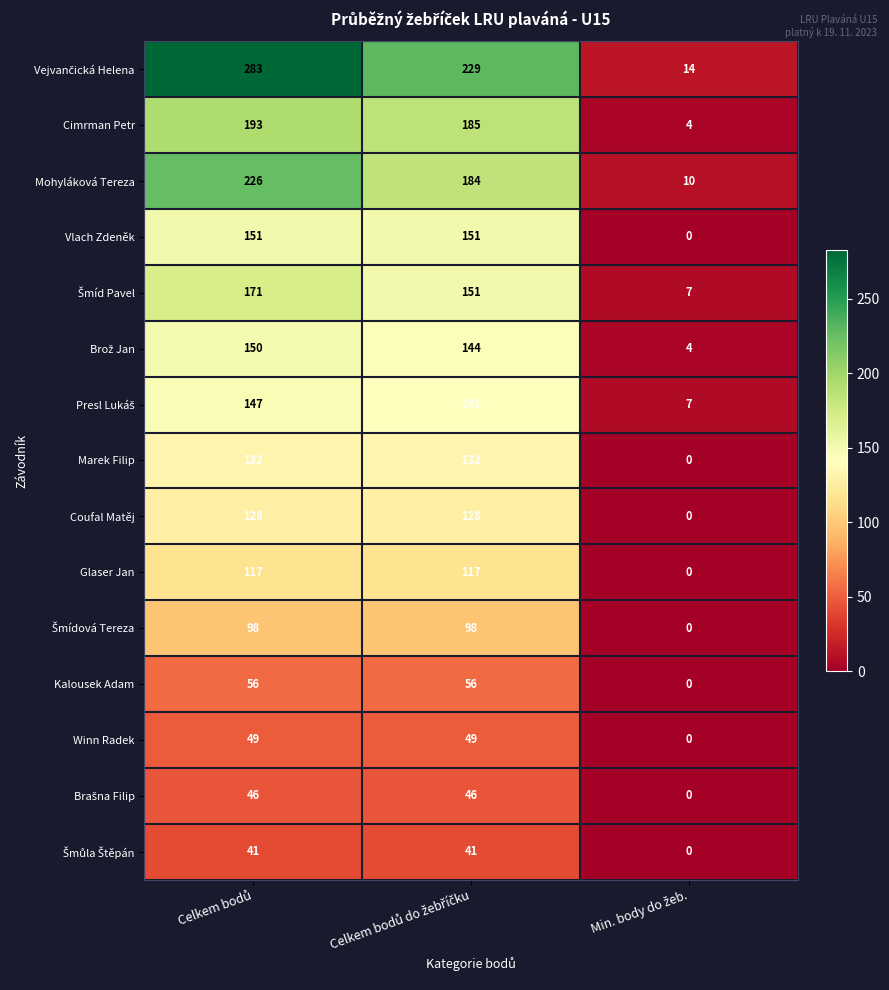

What is the greatest value displayed?

283